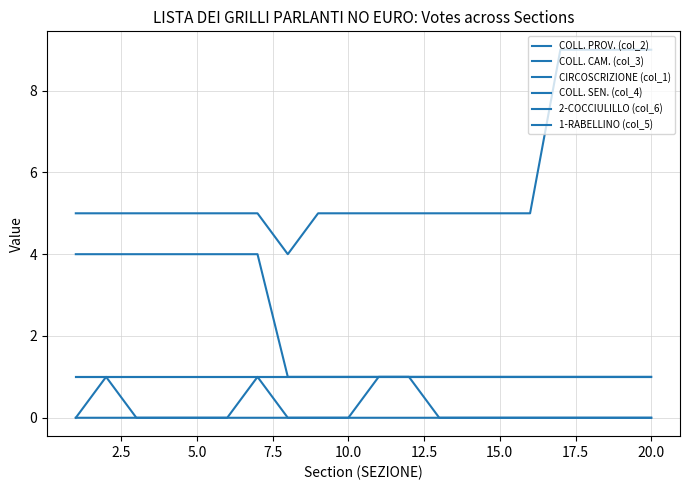

Does the chart display data point markers on the line(s)?

No